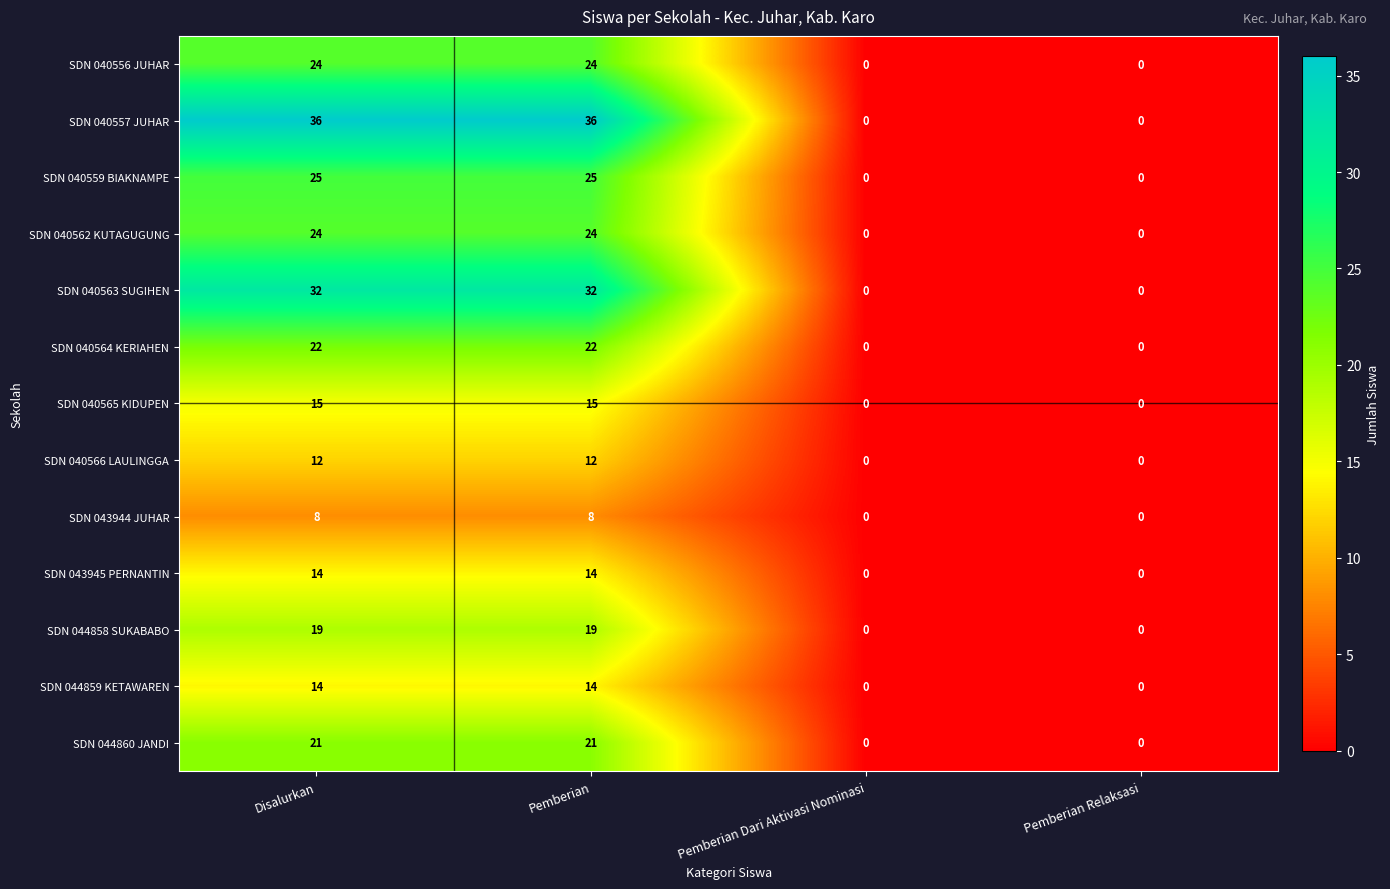

True or false: SDN 043944 JUHAR has a value of -3 at Pemberian Relaksasi.

False